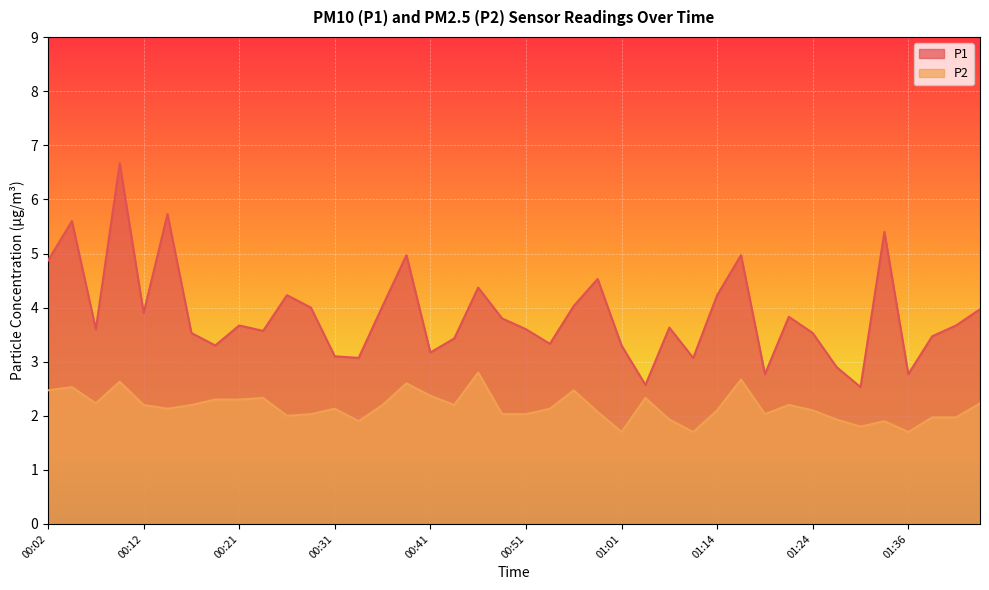

Reading right to left, extract all data points from this chart.

P1: 01:44=4.0	01:41=3.7	01:39=3.5	01:36=2.8	01:34=5.4	01:31=2.5	01:26=2.9	01:24=3.5	01:21=3.8	01:19=2.8	01:16=5.0	01:14=4.2	01:11=3.1	01:08=3.6	01:03=2.6	01:01=3.3	00:58=4.5	00:56=4.0	00:53=3.3	00:51=3.6	00:48=3.8	00:46=4.4	00:44=3.4	00:41=3.2	00:39=5.0	00:36=4.0	00:34=3.1	00:31=3.1	00:29=4.0	00:26=4.2	00:24=3.6	00:21=3.7	00:19=3.3	00:16=3.5	00:14=5.7	00:12=3.9	00:09=6.7	00:07=3.6	00:04=5.6	00:02=4.9
P2: 01:44=2.2	01:41=2.0	01:39=2.0	01:36=1.7	01:34=1.9	01:31=1.8	01:26=1.9	01:24=2.1	01:21=2.2	01:19=2.0	01:16=2.7	01:14=2.1	01:11=1.7	01:08=1.9	01:03=2.3	01:01=1.7	00:58=2.1	00:56=2.5	00:53=2.1	00:51=2.0	00:48=2.0	00:46=2.8	00:44=2.2	00:41=2.4	00:39=2.6	00:36=2.2	00:34=1.9	00:31=2.1	00:29=2.0	00:26=2.0	00:24=2.3	00:21=2.3	00:19=2.3	00:16=2.2	00:14=2.1	00:12=2.2	00:09=2.6	00:07=2.2	00:04=2.5	00:02=2.5